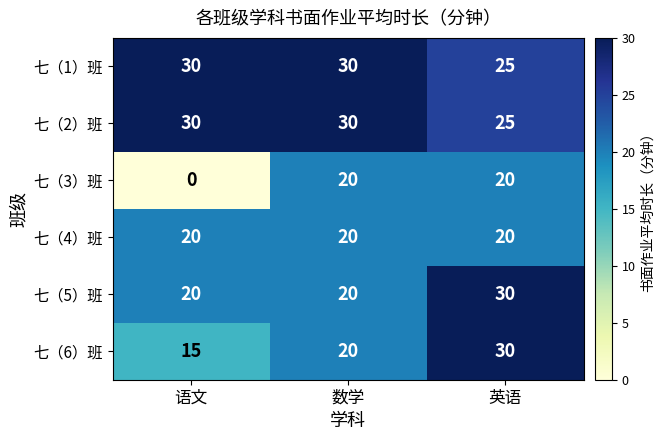

What is the maximum value shown in the chart?

30